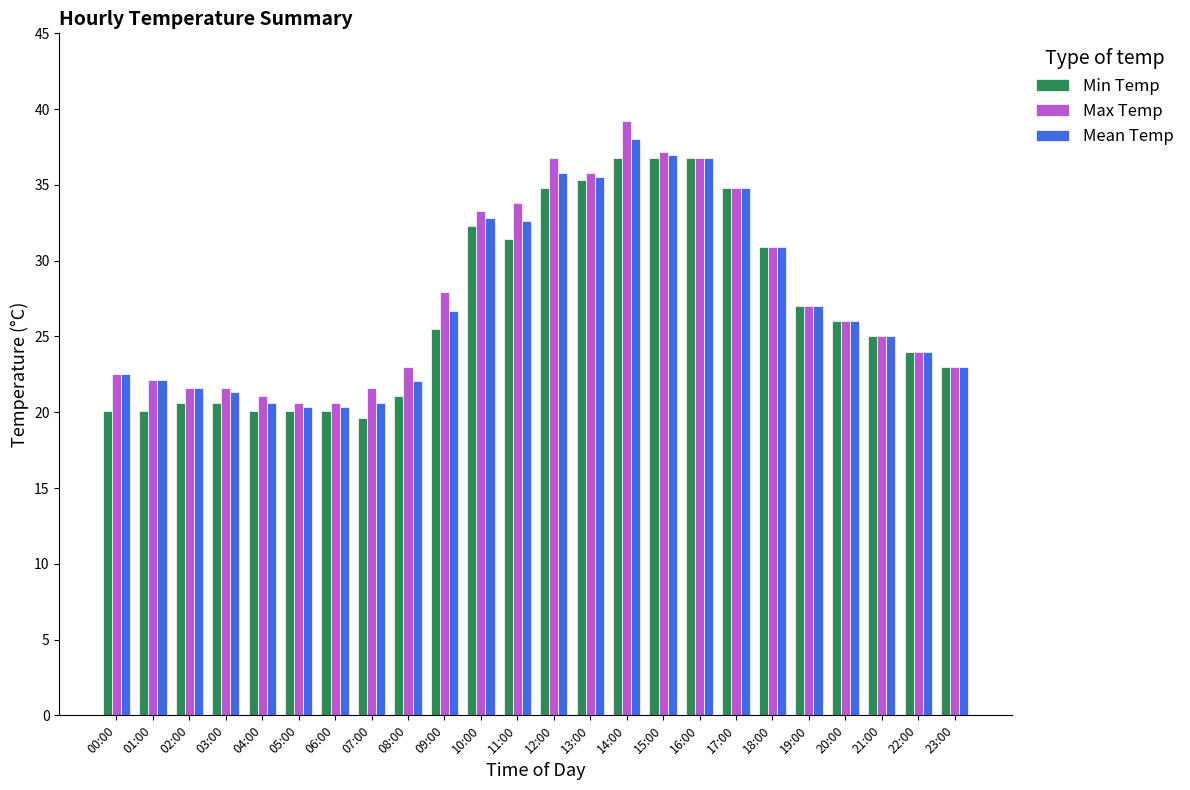

Where does the Max Temp series first go above 26?

09:00